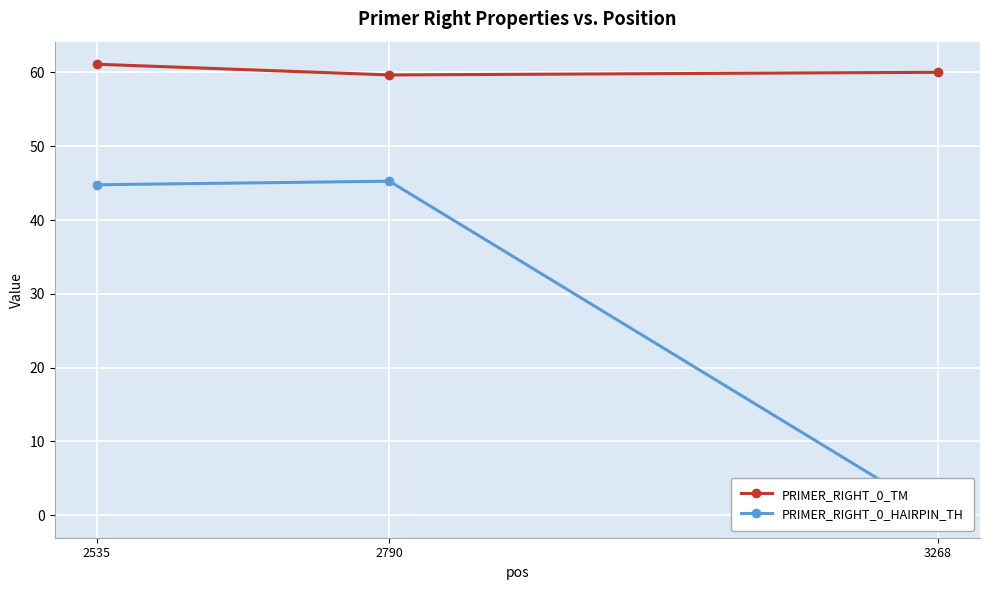

What is the difference between the maximum and minimum values in the PRIMER_RIGHT_0_HAIRPIN_TH series?

45.3